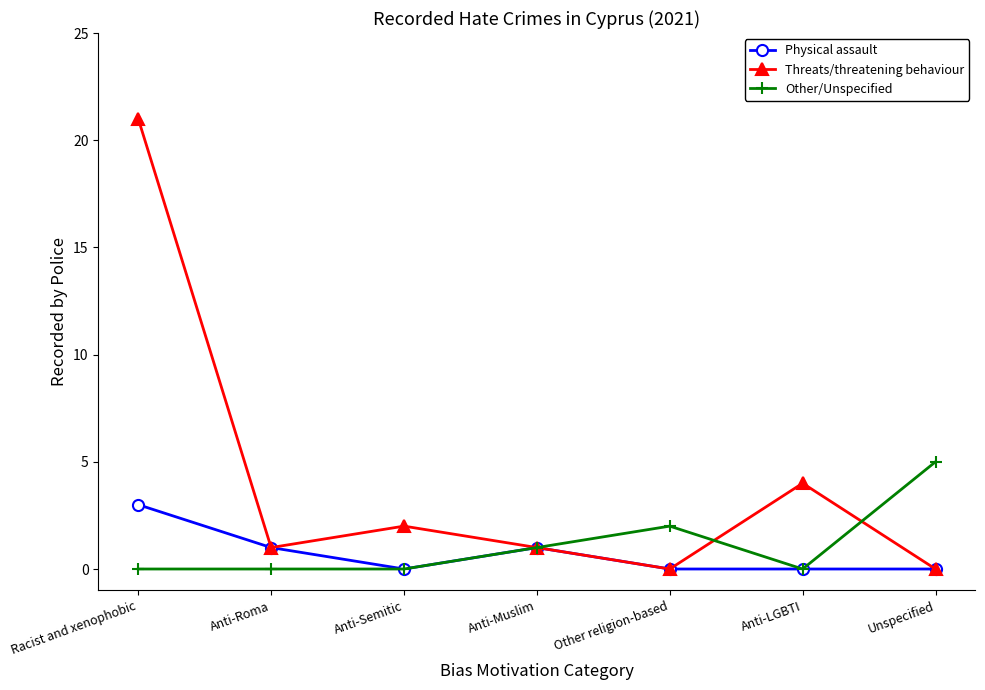

What is the sum of all Physical assault values?

5